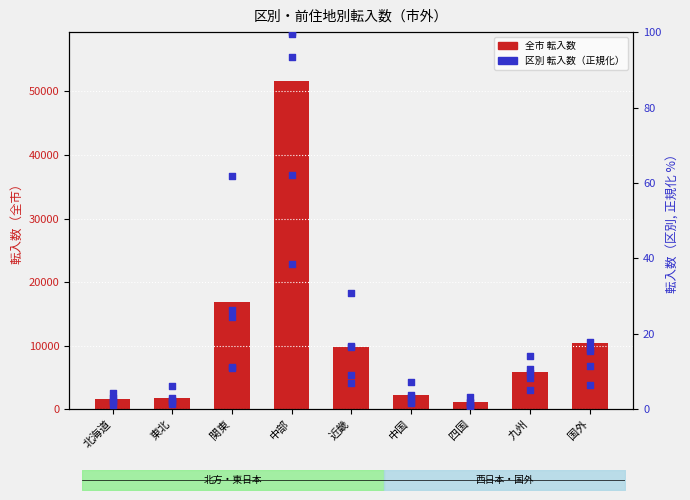

At how many categories does at least one series exceed 10532?

2